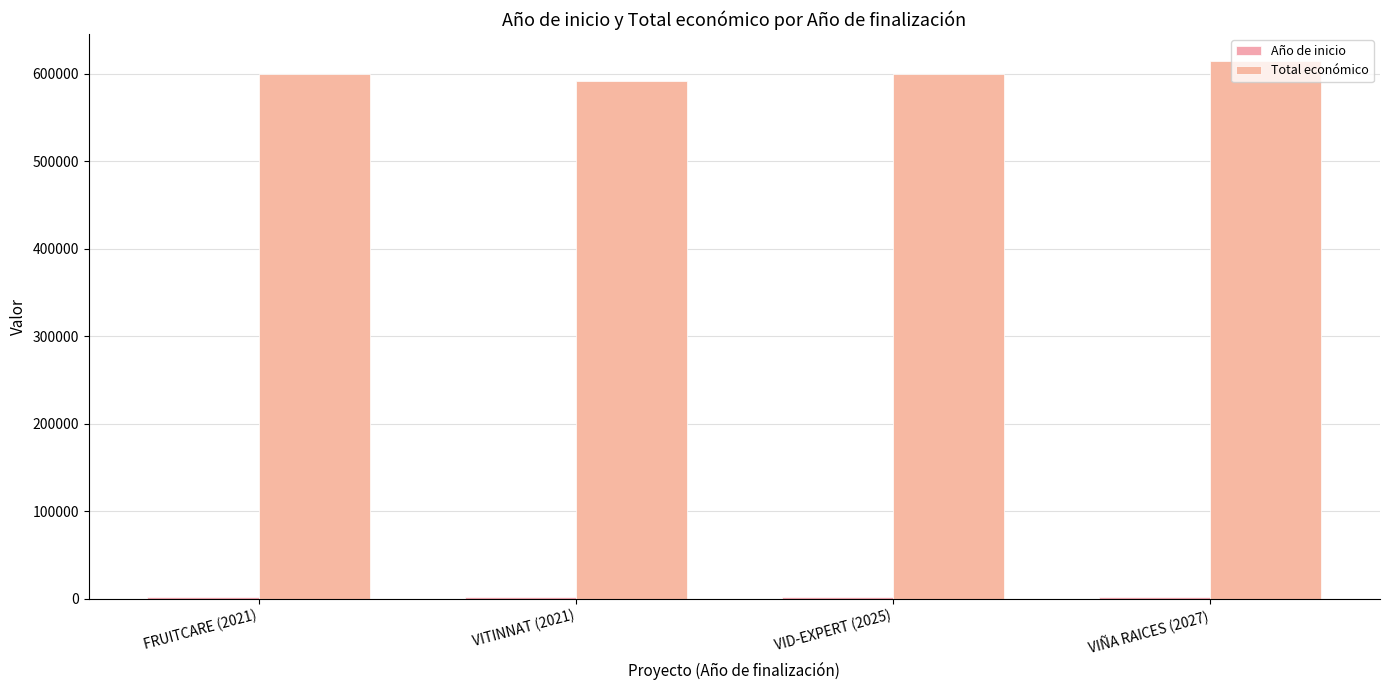

Reading right to left, transcribe all the data shown in this chart.

Año de inicio: 2024	2023	2019	2020
Total económico: 614907	599444	591878	599636